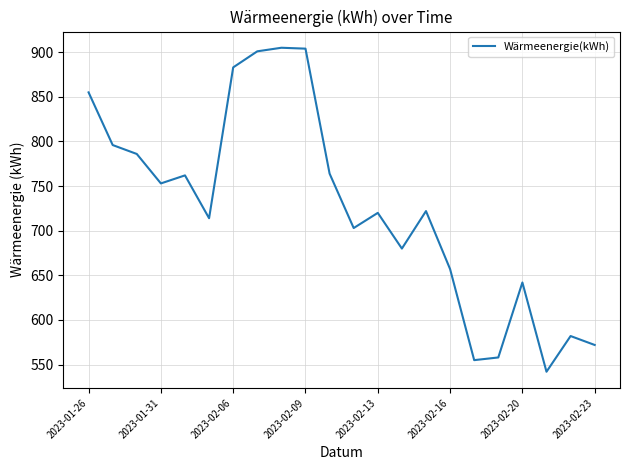

What is the sum of all values?

15956